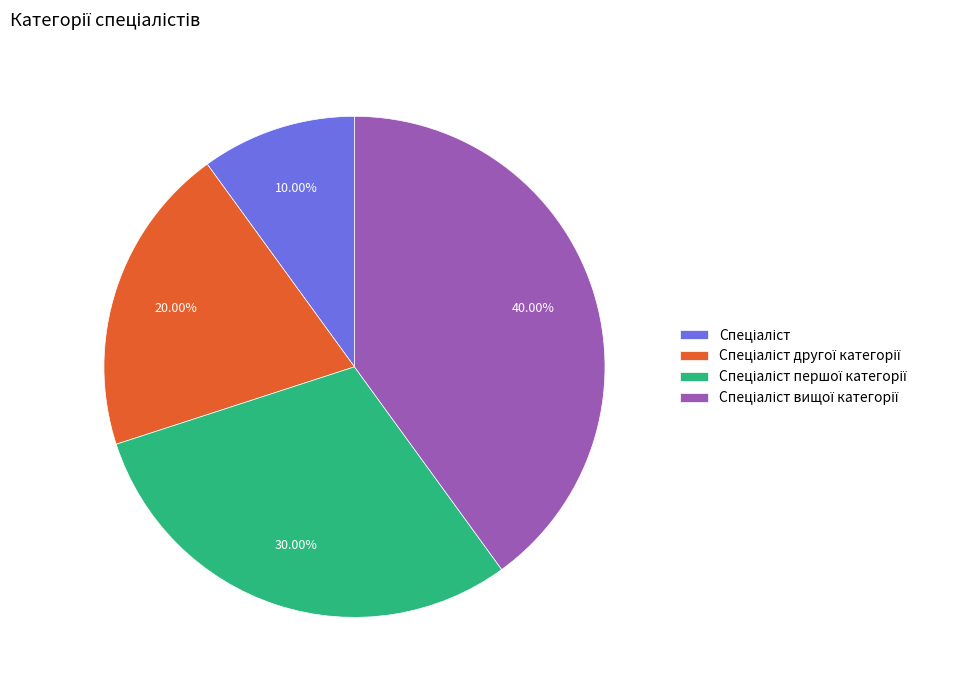

Does any single category account for the majority?

No